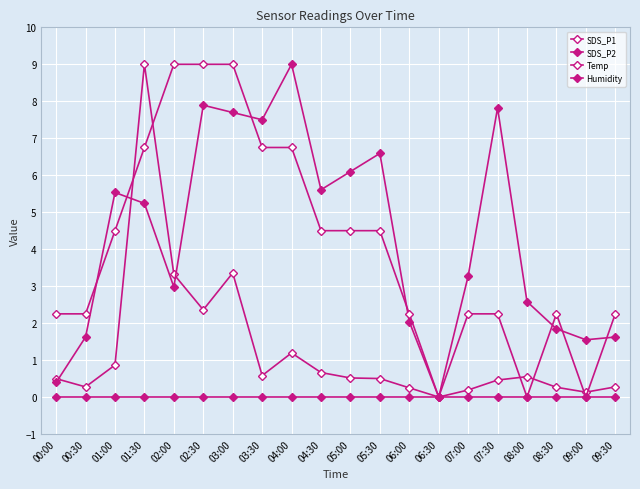

Reading left to right, what are all the values shown in this chart?

SDS_P1: 00:00=0.5	00:30=0.3	01:00=0.9	01:30=9.0	02:00=3.3	02:30=2.4	03:00=3.4	03:30=0.6	04:00=1.2	04:30=0.7	05:00=0.5	05:30=0.5	06:00=0.2	06:30=0.0	07:00=0.2	07:30=0.5	08:00=0.6	08:30=0.3	09:00=0.1	09:30=0.3
SDS_P2: 00:00=0.4	00:30=1.6	01:00=5.5	01:30=5.2	02:00=3.0	02:30=7.9	03:00=7.7	03:30=7.5	04:00=9.0	04:30=5.6	05:00=6.1	05:30=6.6	06:00=2.0	06:30=0.0	07:00=3.3	07:30=7.8	08:00=2.6	08:30=1.8	09:00=1.5	09:30=1.6
Temp: 00:00=2.2	00:30=2.2	01:00=4.5	01:30=6.8	02:00=9.0	02:30=9.0	03:00=9.0	03:30=6.8	04:00=6.8	04:30=4.5	05:00=4.5	05:30=4.5	06:00=2.2	06:30=0.0	07:00=2.2	07:30=2.2	08:00=0.0	08:30=2.2	09:00=0.0	09:30=2.2
Humidity: 00:00=0.0	00:30=0.0	01:00=0.0	01:30=0.0	02:00=0.0	02:30=0.0	03:00=0.0	03:30=0.0	04:00=0.0	04:30=0.0	05:00=0.0	05:30=0.0	06:00=0.0	06:30=0.0	07:00=0.0	07:30=0.0	08:00=0.0	08:30=0.0	09:00=0.0	09:30=0.0